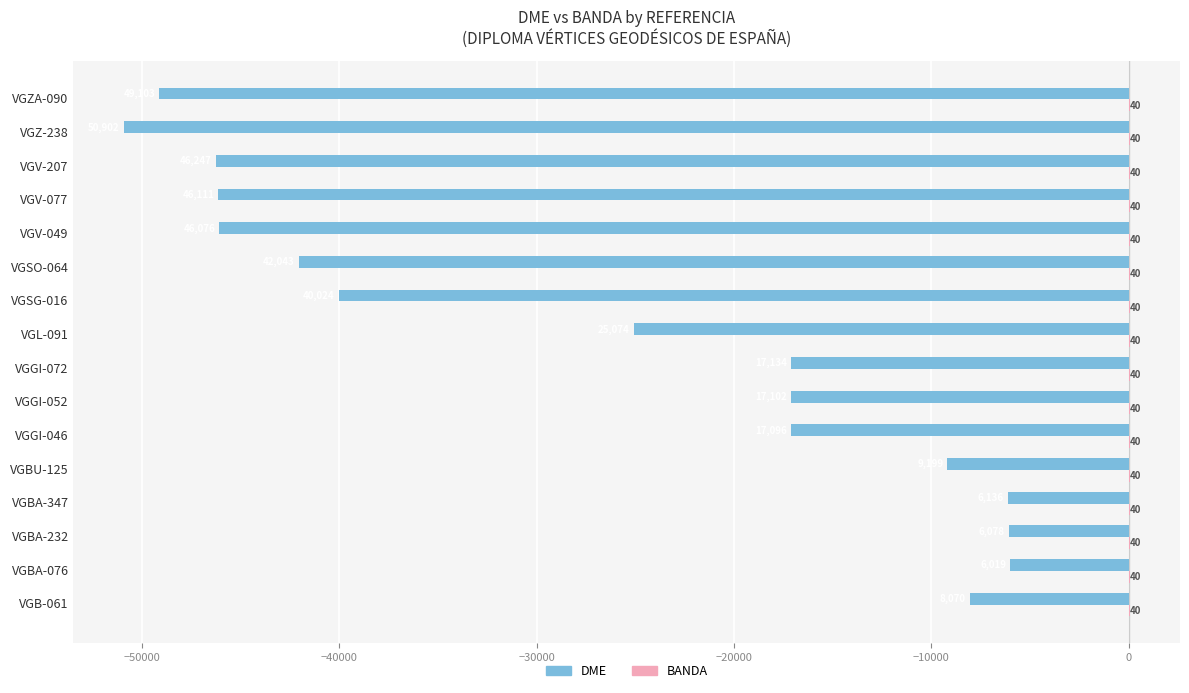

At which category is the sum across all series the highest?

VGBA-076